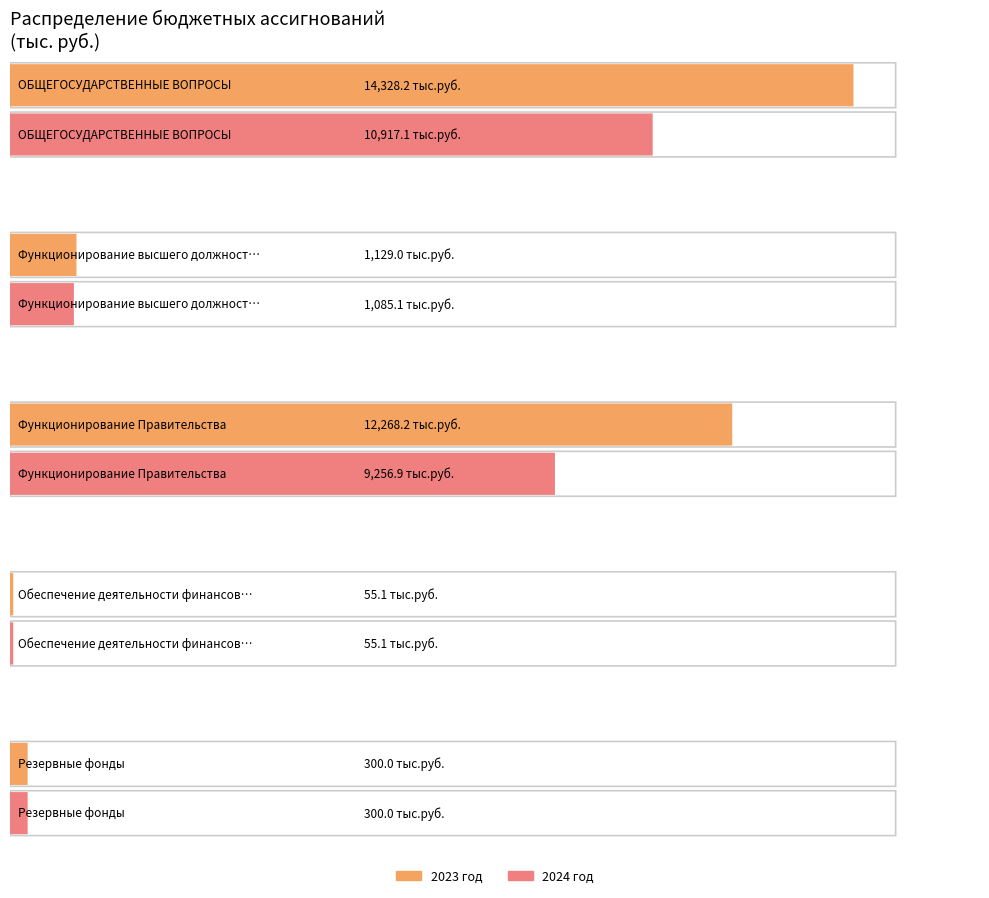

At which category is the sum across all series the highest?

ОБЩЕГОСУДАРСТВЕННЫЕ ВОПРОСЫ